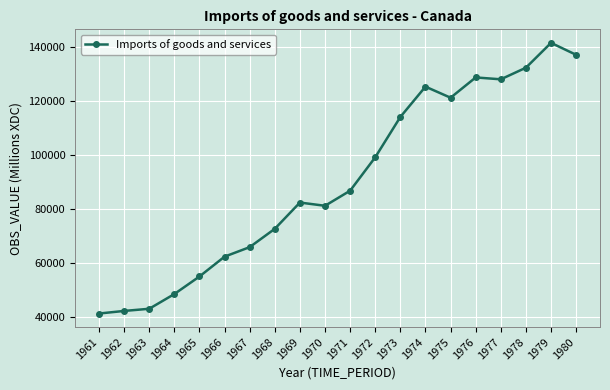

Where is the data nearest to the value 91504?

1971